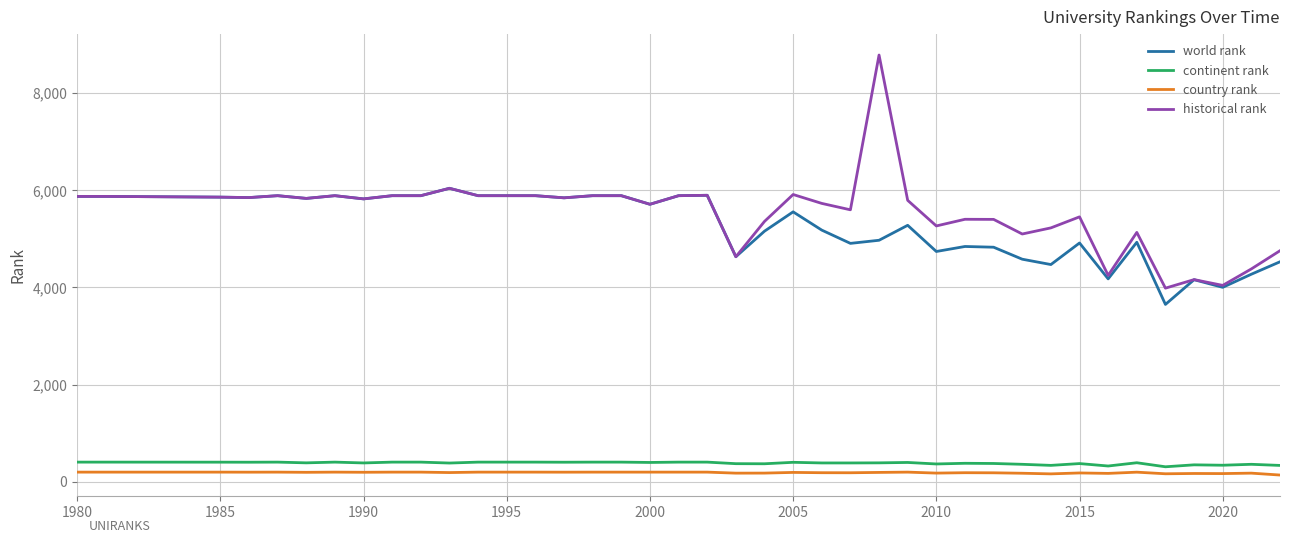

What is the maximum value for world rank?

6041